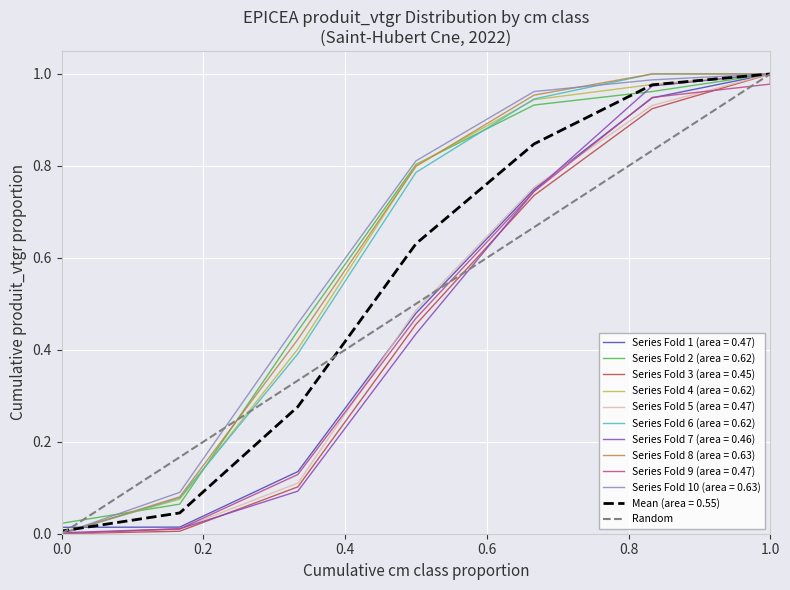

Is this an area chart (filled region under the line)?

No